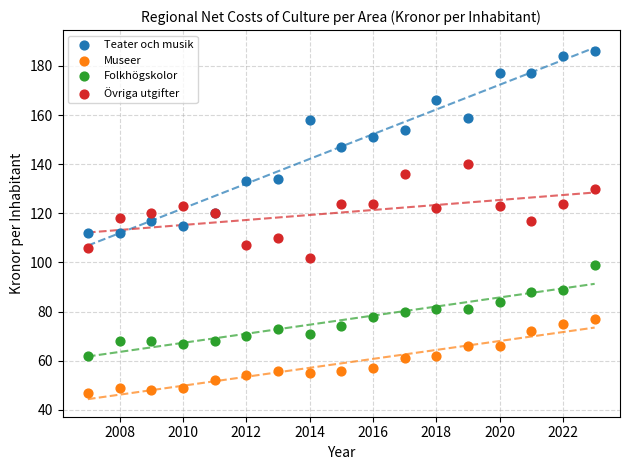

Which series reaches the minimum Y coordinate?

Museer